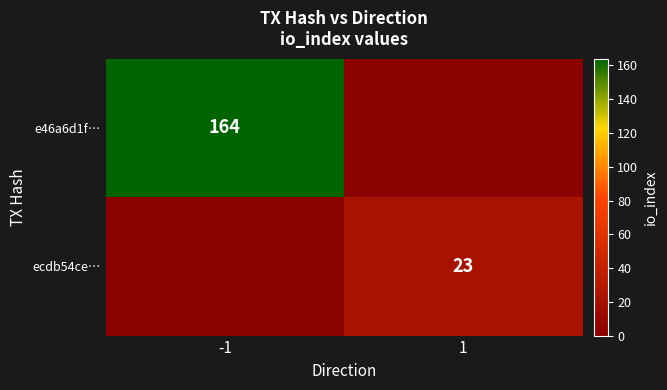

At which category is the sum across all series the highest?

-1